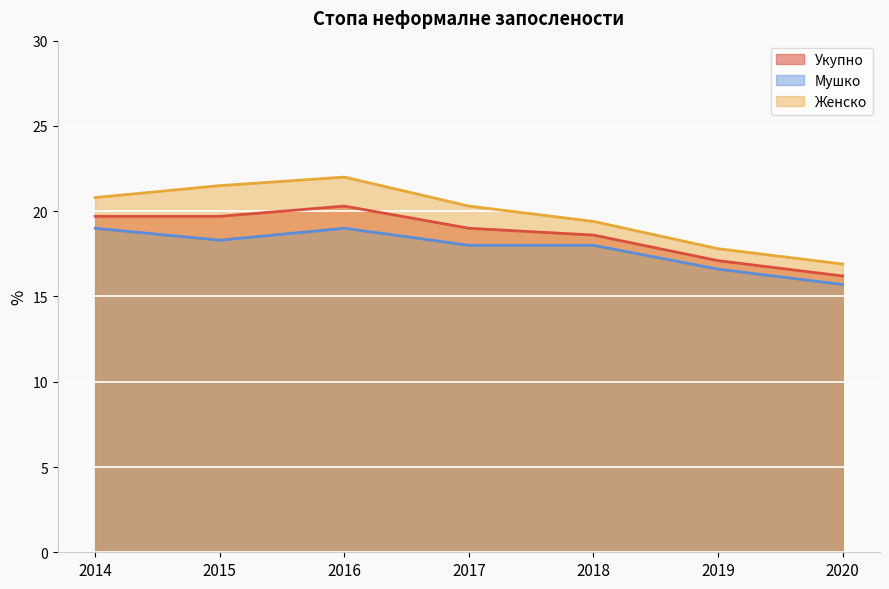

The Укупно series shows 19.0 at 2017. True or false?

True